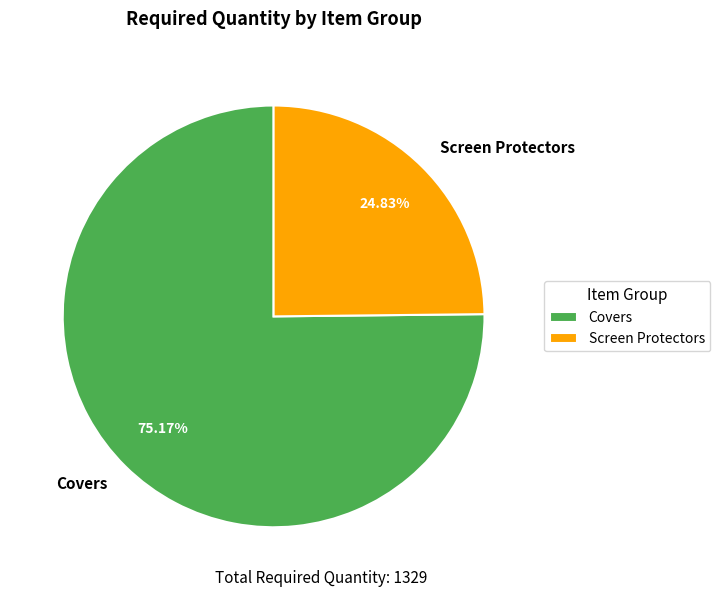

Combined, do Screen Protectors and Covers account for over 50%?

Yes